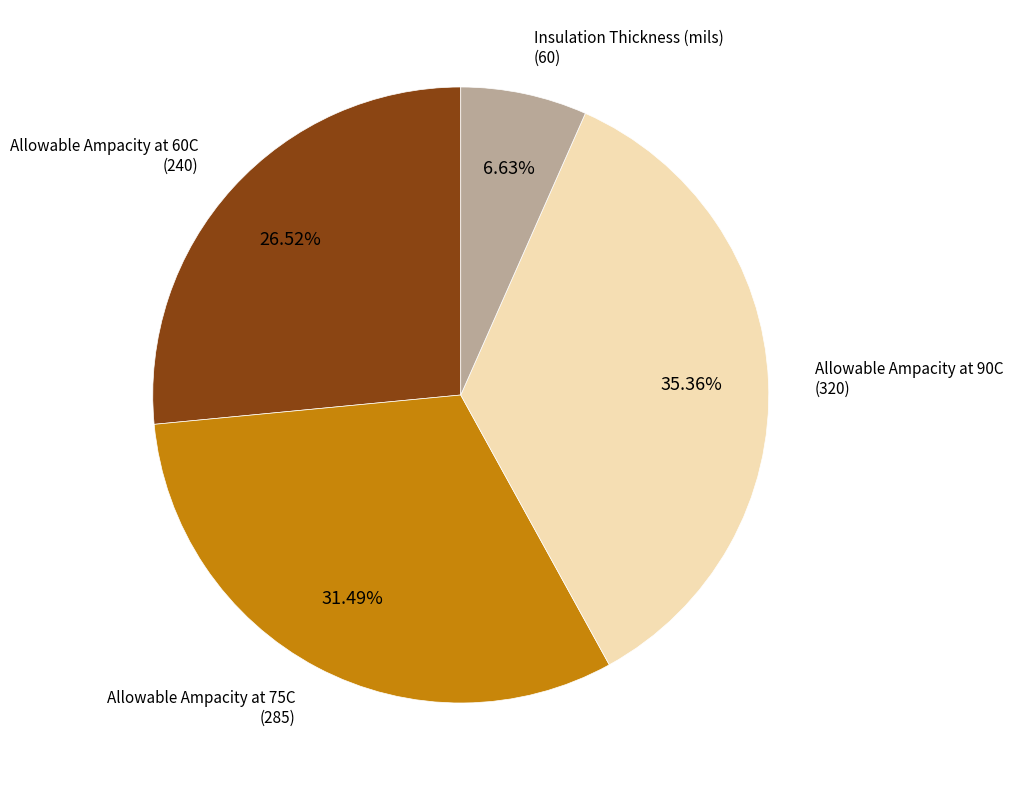

Does any single category account for the majority?

No